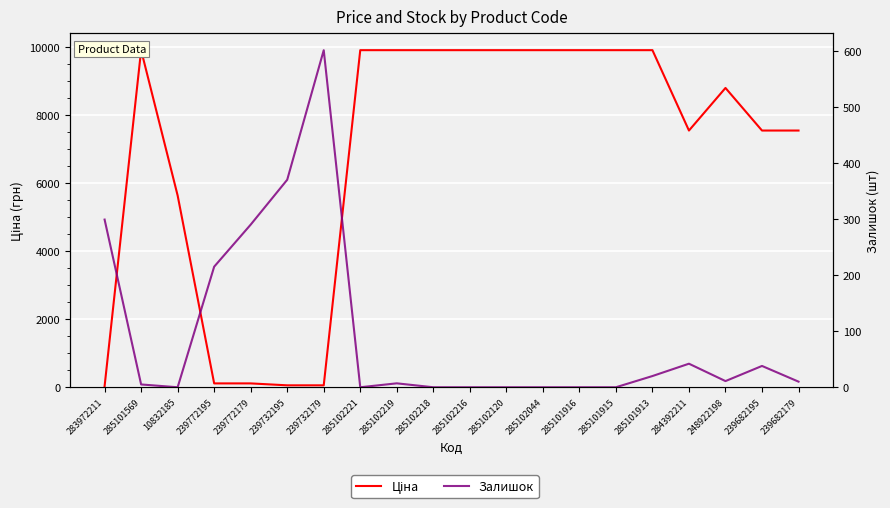

True or false: Ціна has a value of 9908.5 at 285101913.

True